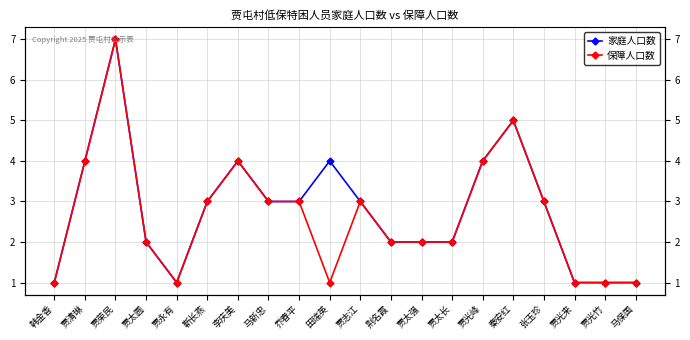

What is the label of the 4th point from the left?

贾太圆